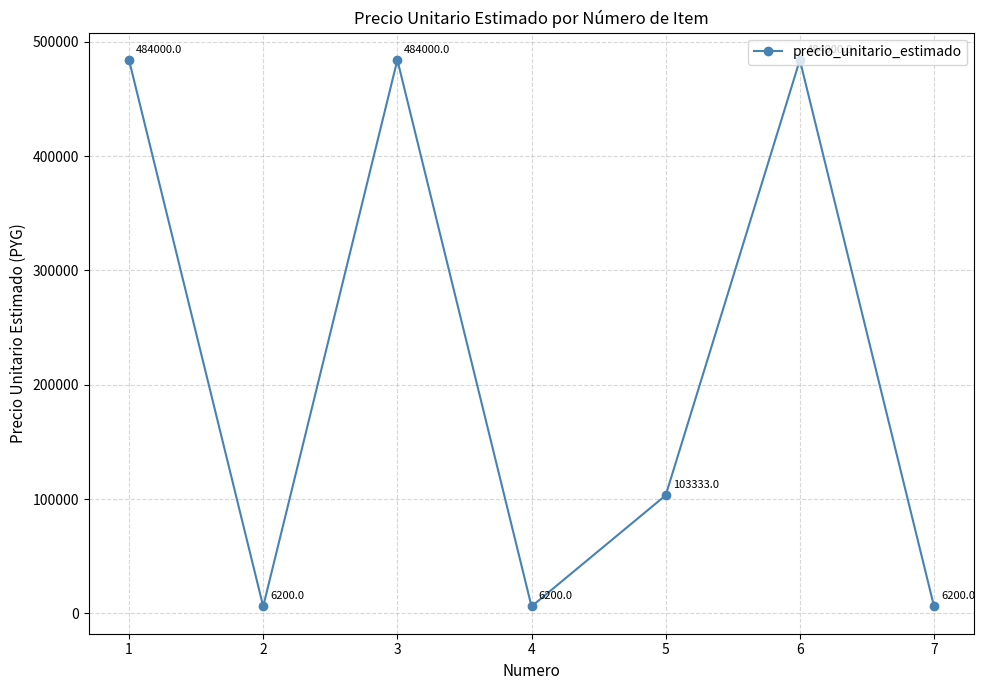

What is the value of the 4th point from the left?

6200